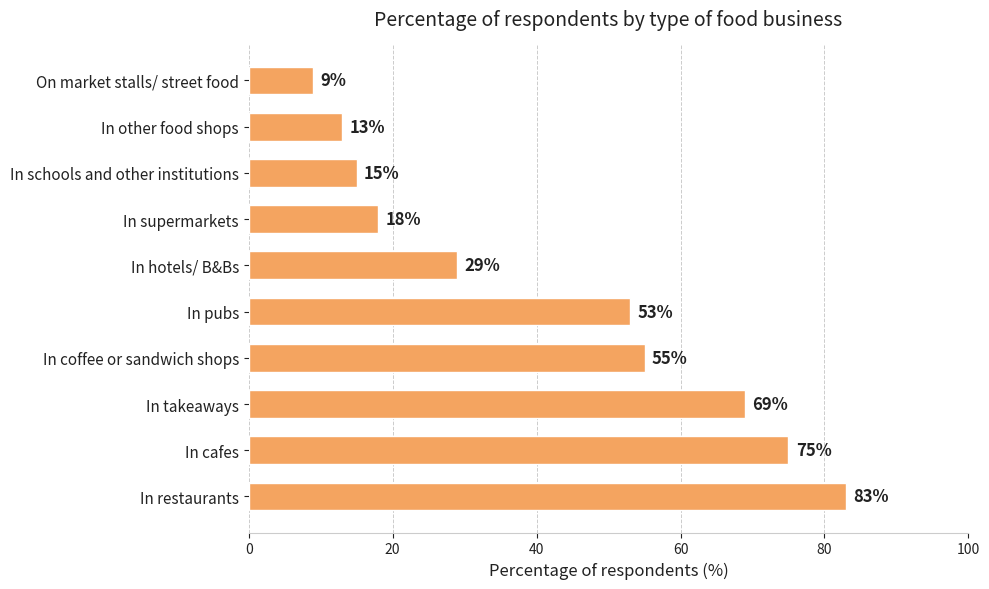

How many bars are there in total?

10